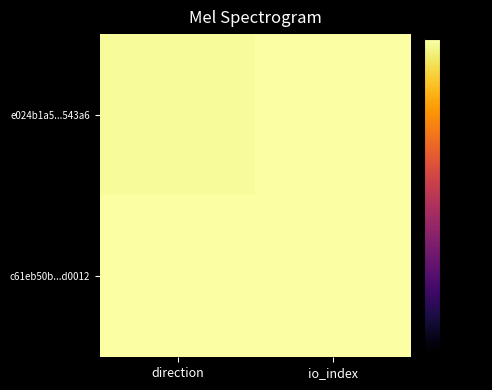

What is the difference between the highest and lowest values at direction?

2